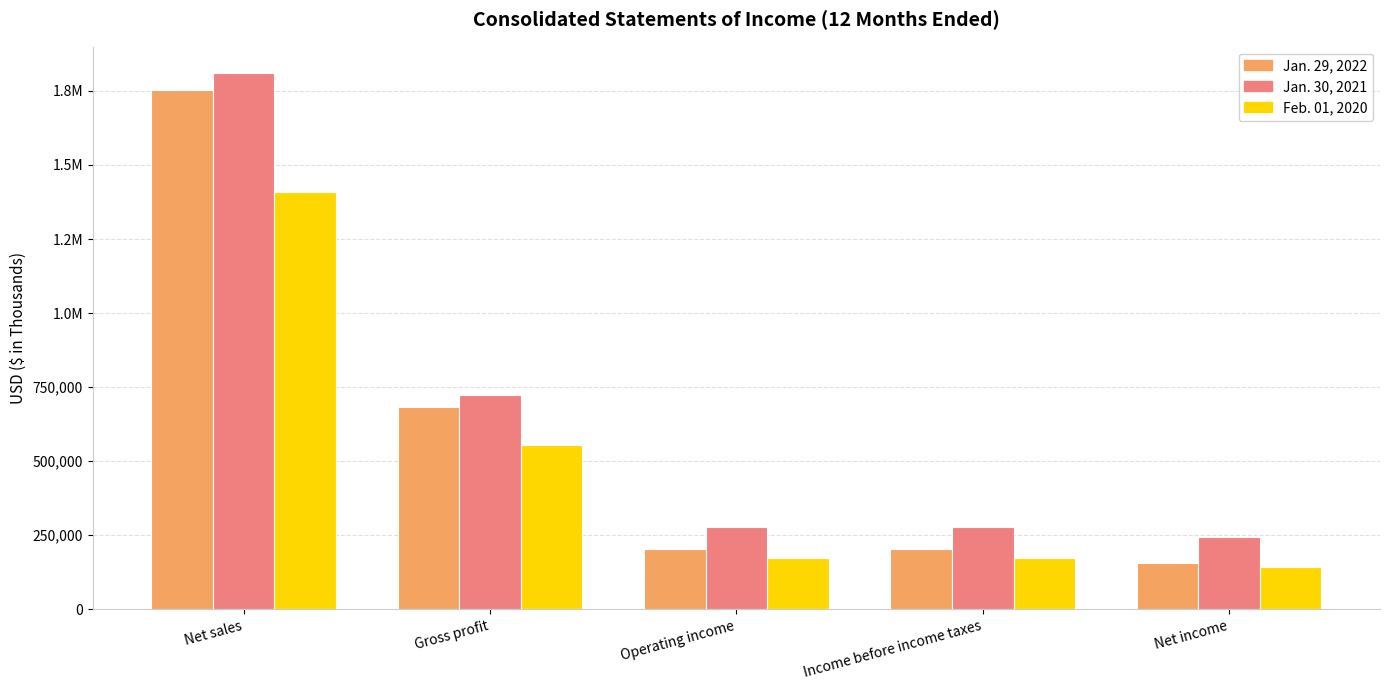

What is the label of the 5th bar from the left?

Net income